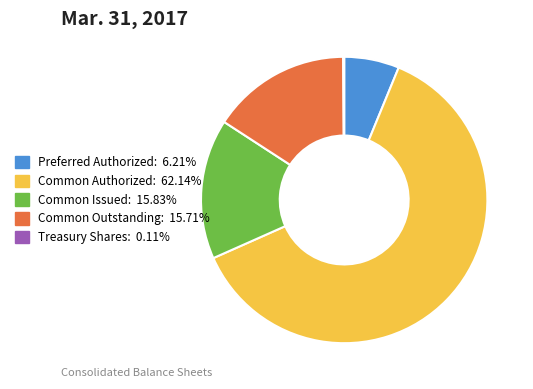

Is there any slice that represents more than half of the pie?

Yes